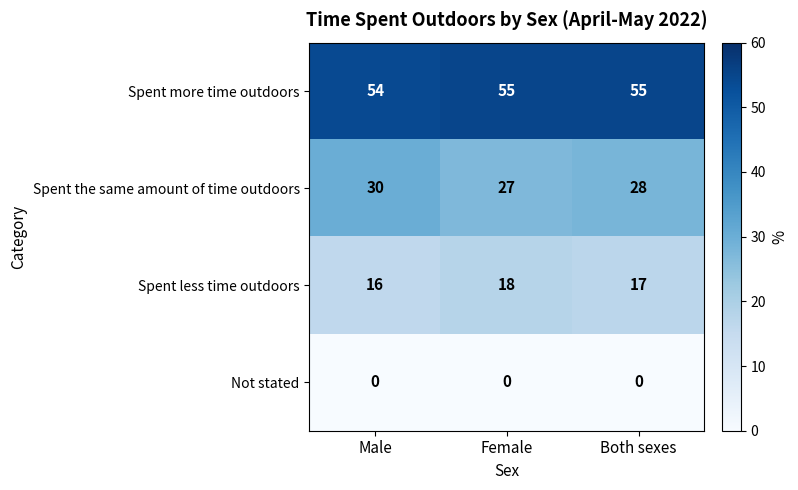

What is the average value of the Spent the same amount of time outdoors series?

28